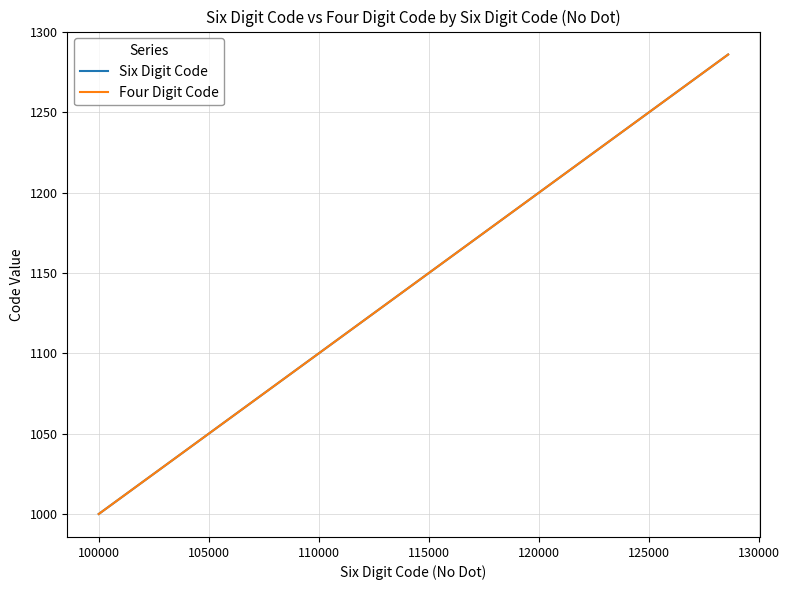

What are all the series names shown in the legend?

Six Digit Code, Four Digit Code